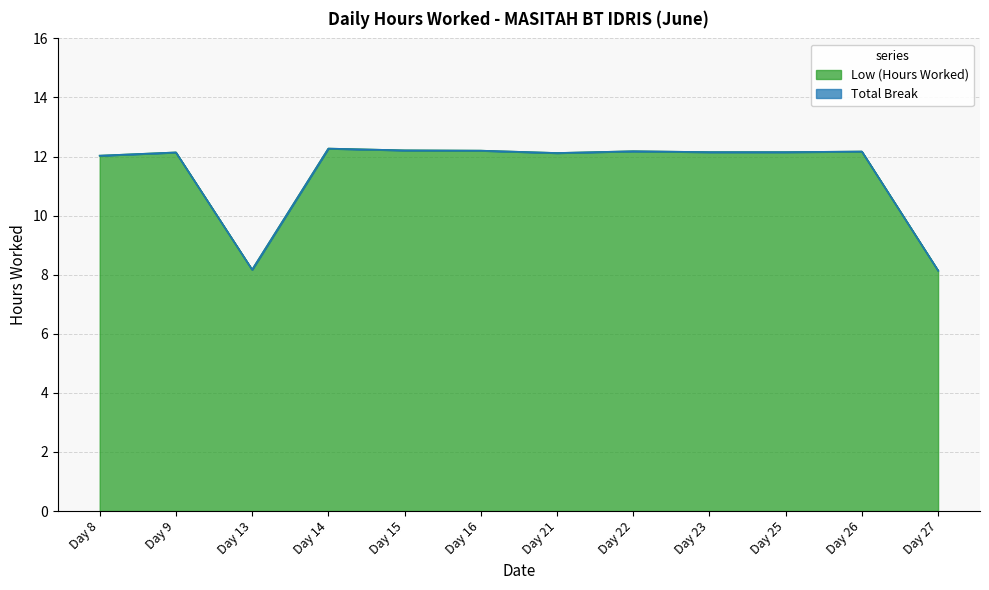

Does the chart have visible grid lines?

Yes